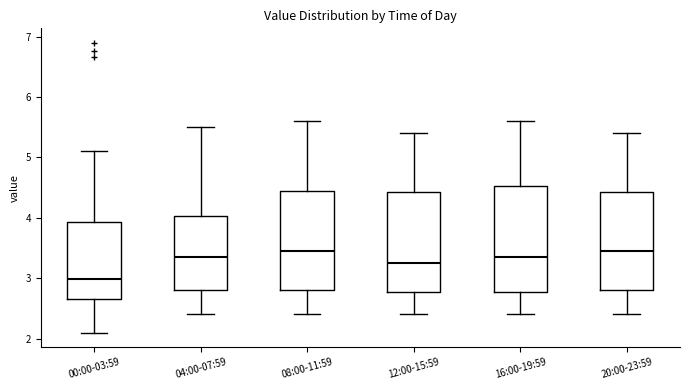

Where is the lower edge of the box for 20:00-23:59 on the y-axis? The values are not printed on the chart, so give them approximately, as read against the axis.

2.8